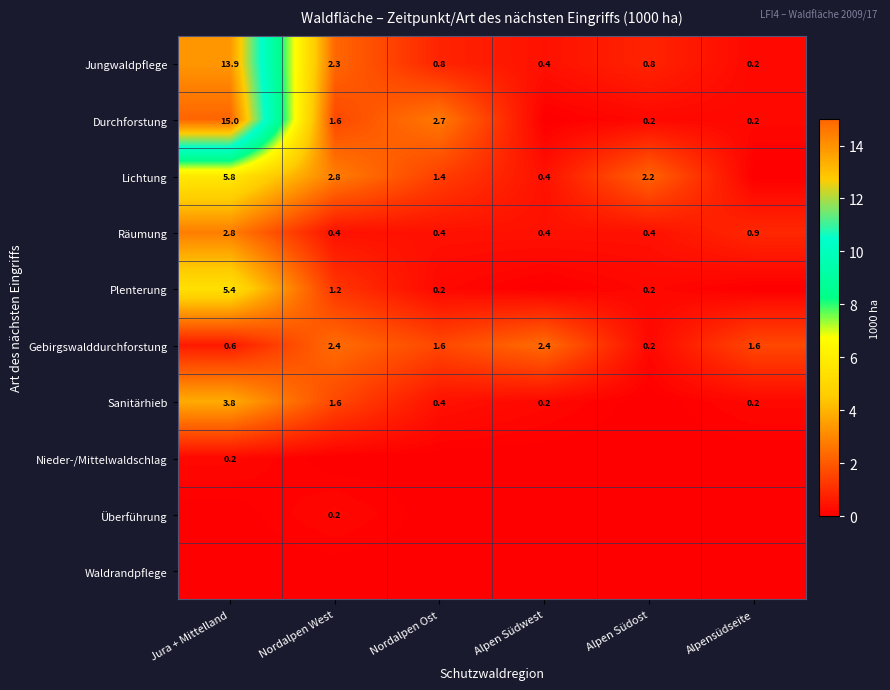

What is the maximum value for Jungwaldpflege?

13.9